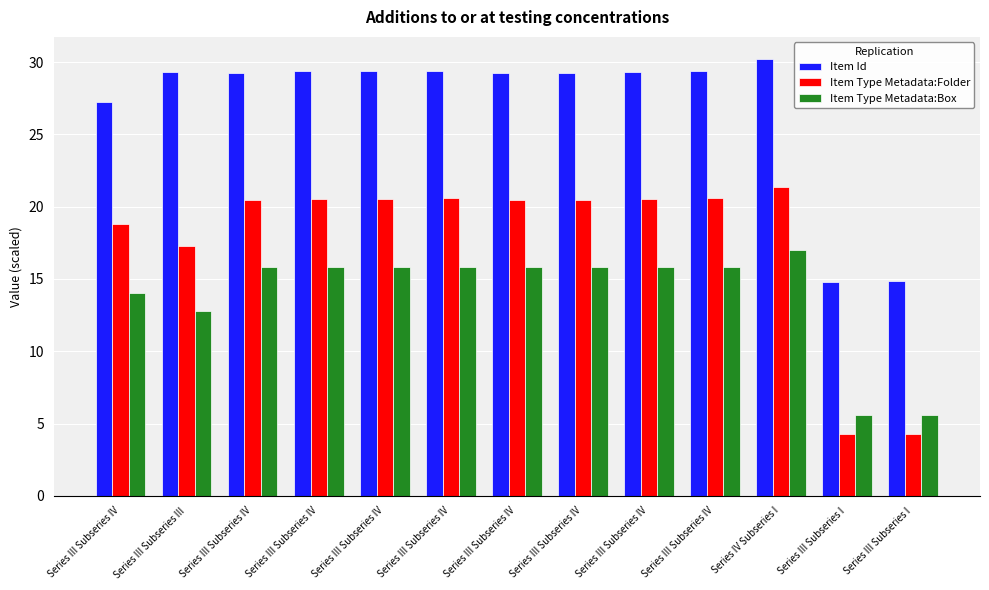

How many bars are there in total?

39